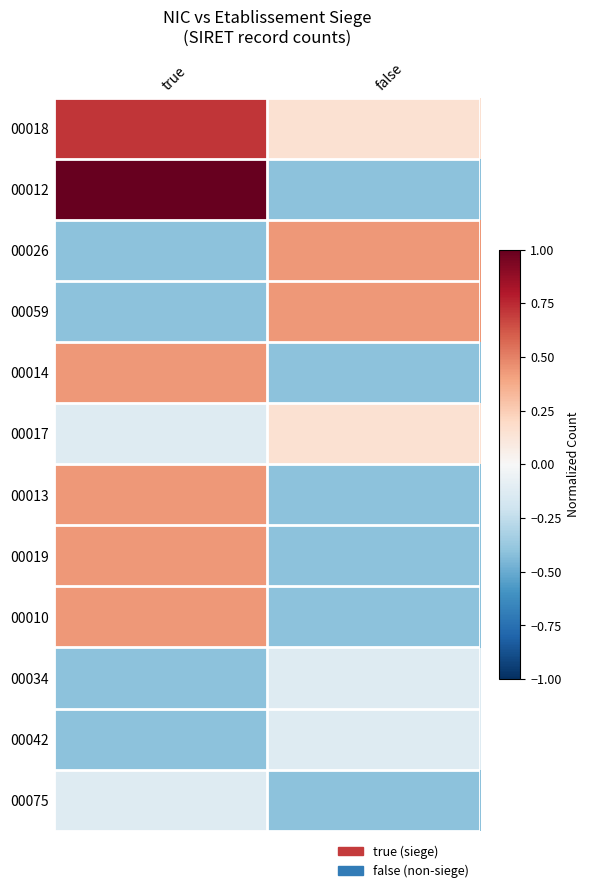

Which series has the largest total across all categories?

00018